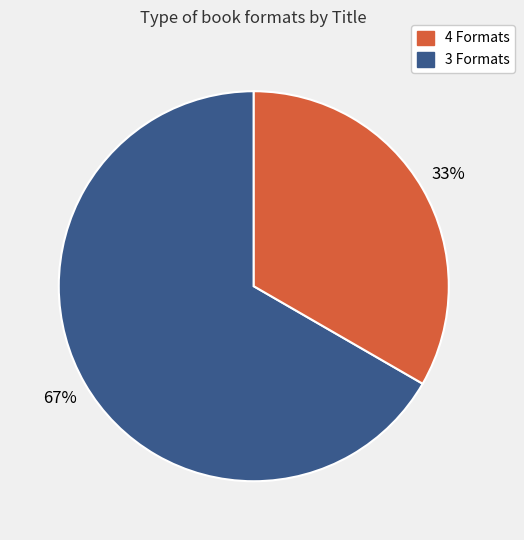

Does any single category account for the majority?

Yes